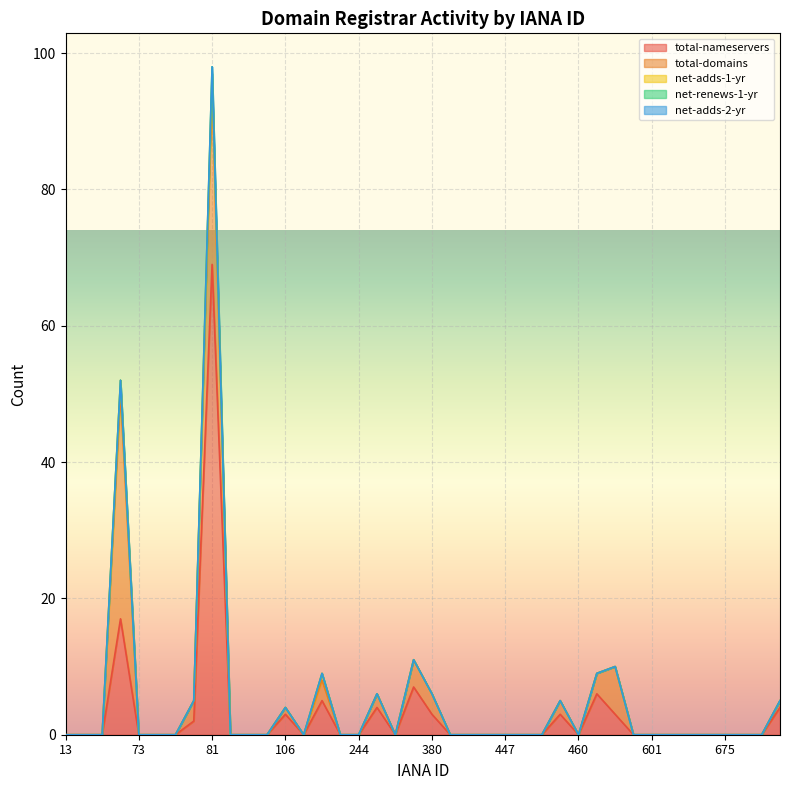

List the labels in order of total-domains value, smallest first.

13, 15, 49, 73, 74, 78, 82, 86, 100, 111, 134, 244, 292, 411, 424, 444, 447, 450, 455, 460, 472, 601, 617, 664, 670, 675, 696, 697, 106, 809, 291, 456, 79, 113, 380, 463, 299, 470, 81, 69